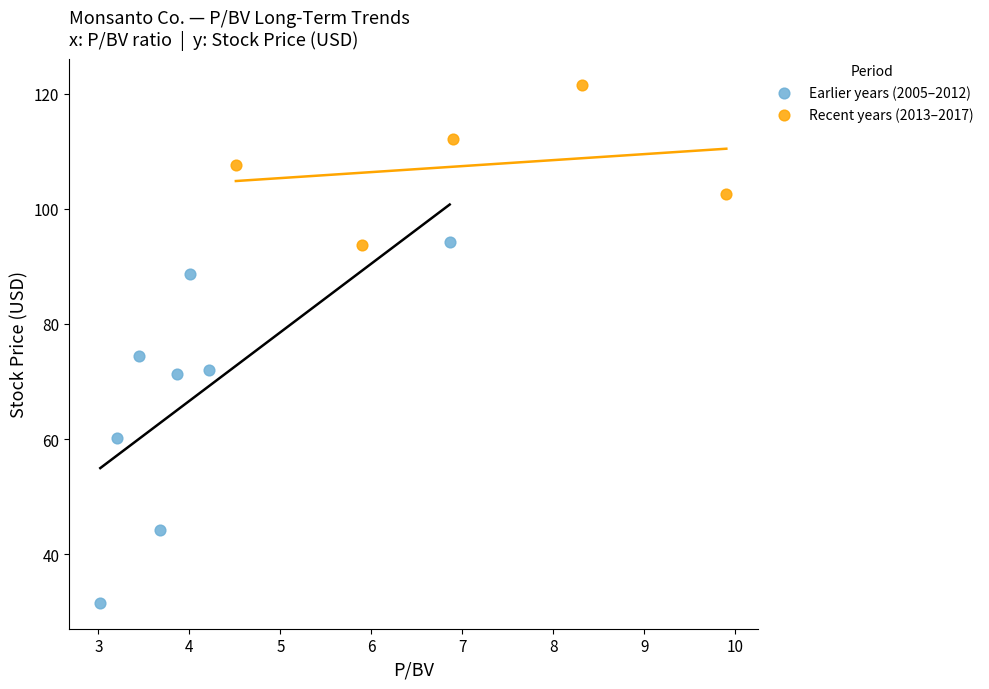

Which series has the widest spread of Y values?

Earlier years (2005–2012)